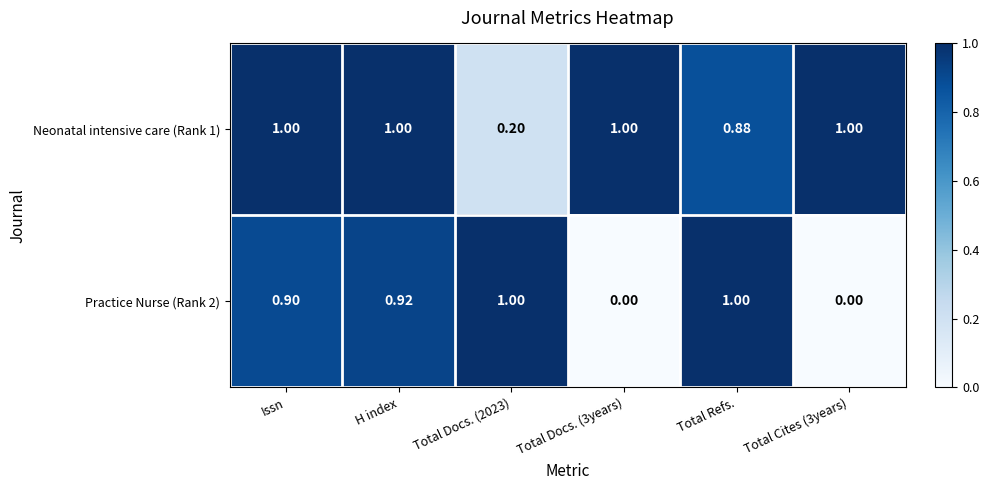

Is the value of Practice Nurse (Rank 2) at H index greater than the value of Neonatal intensive care (Rank 1) at Total Docs. (3years)?

No